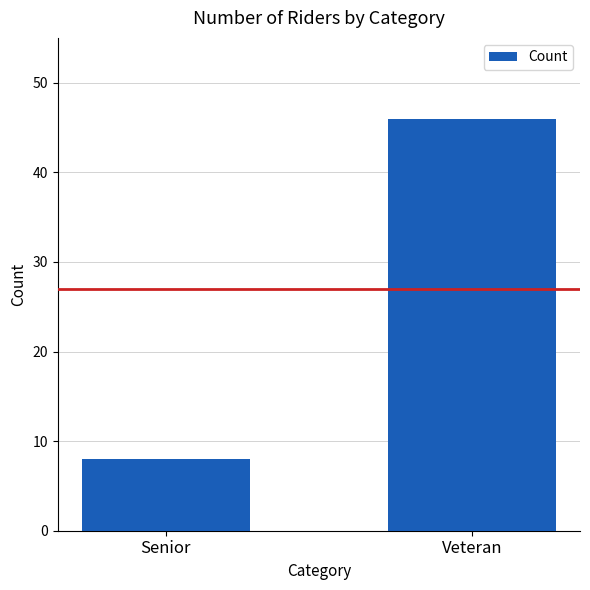

What is the change in value from Senior to Veteran?

+38